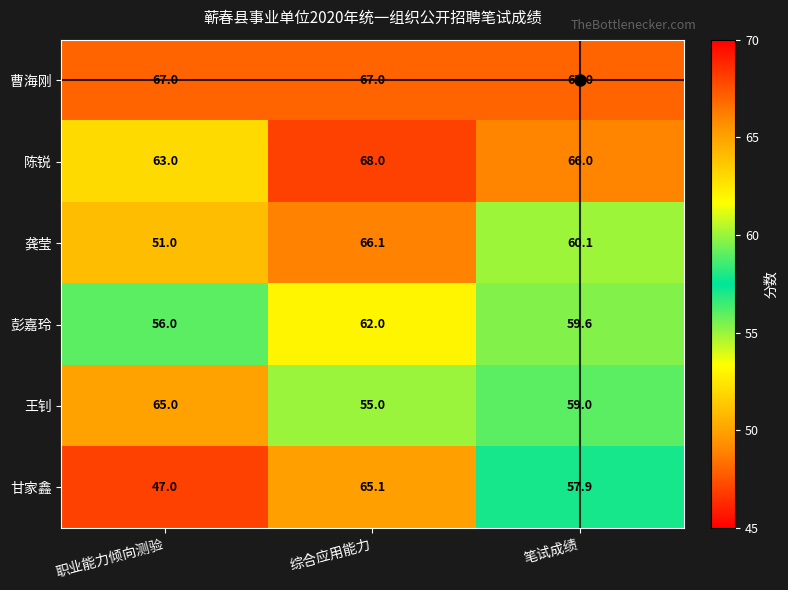

Rank the series at 综合应用能力 from highest to lowest value.

陈锐, 曹海刚, 龚莹, 甘家鑫, 彭嘉玲, 王钊